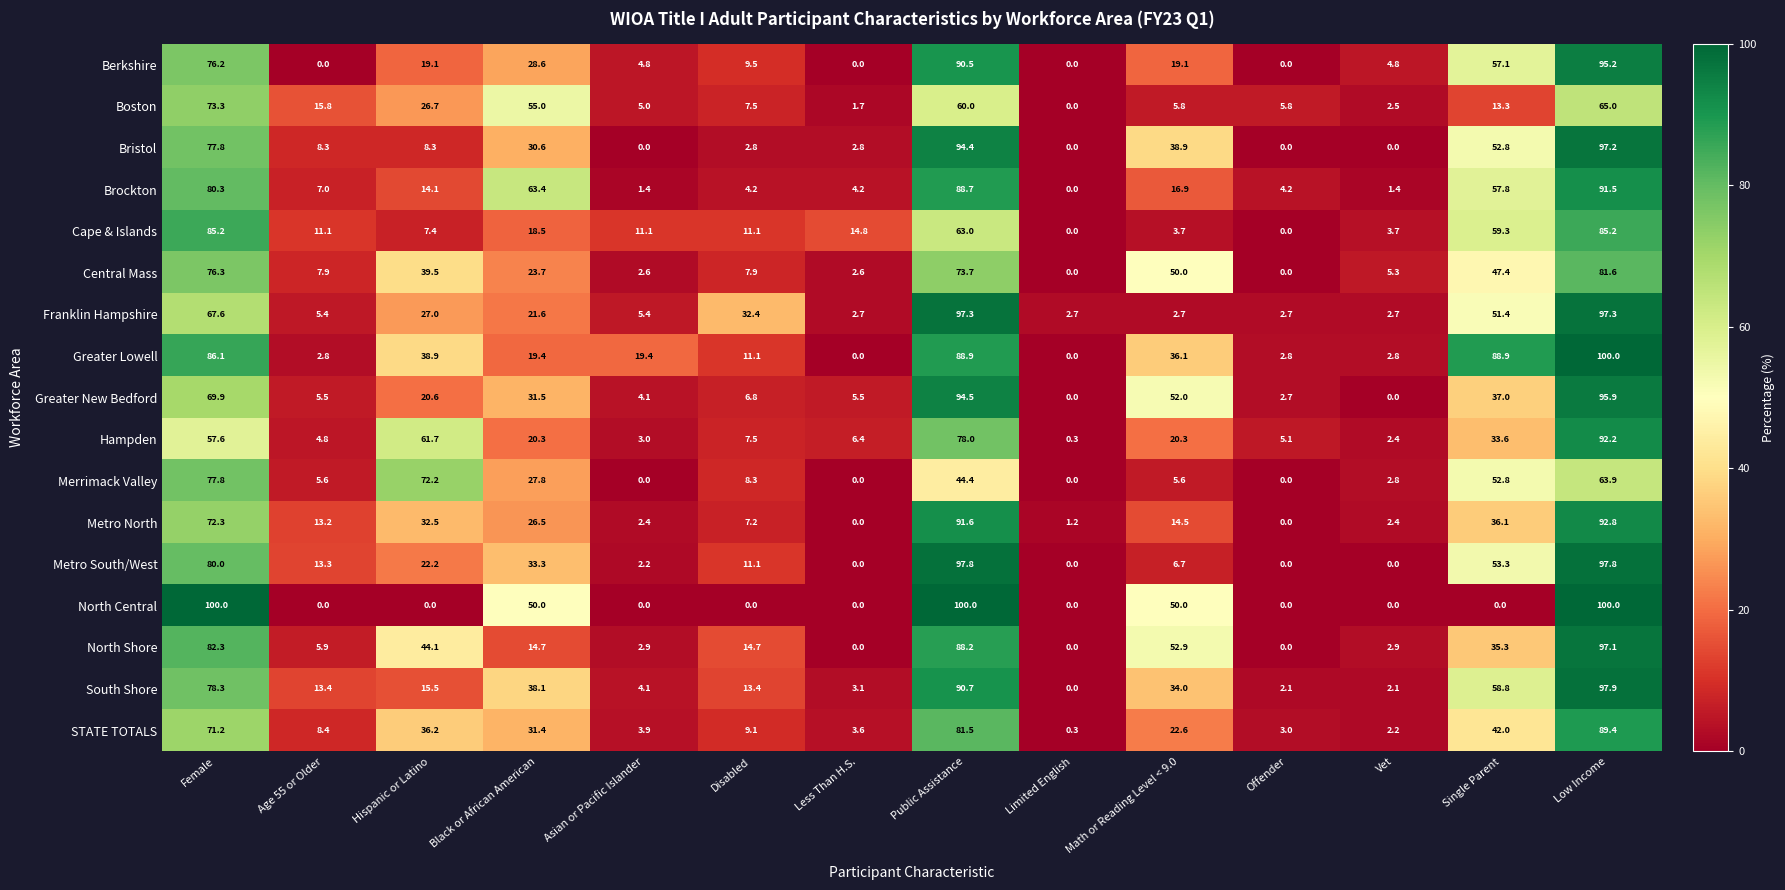

What is the total value across all series at Age 55 or Older?

128.4